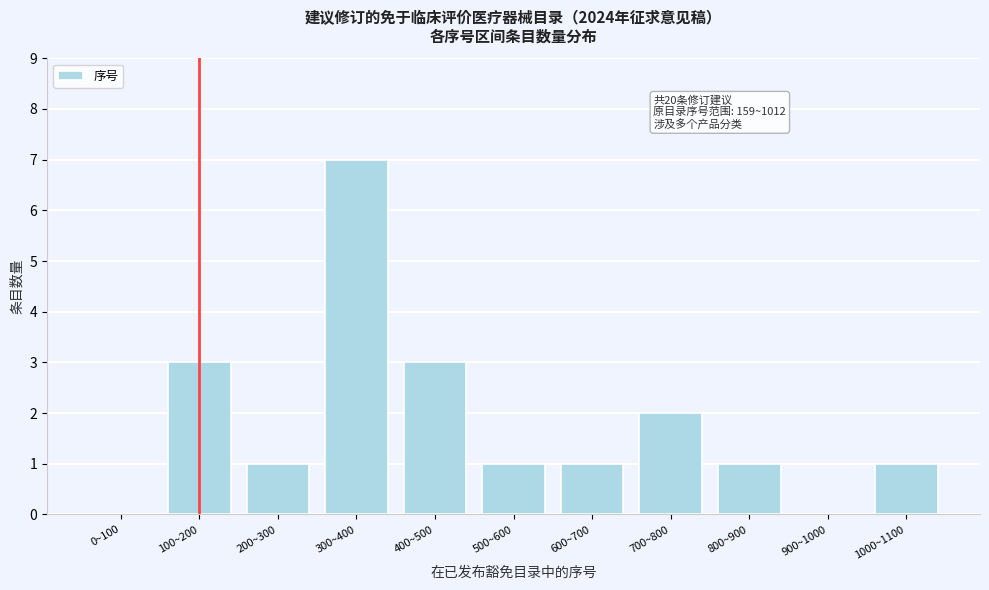

Reading left to right, what are all the values shown in this chart?

0~100=0	100~200=3	200~300=1	300~400=7	400~500=3	500~600=1	600~700=1	700~800=2	800~900=1	900~1000=0	1000~1100=1